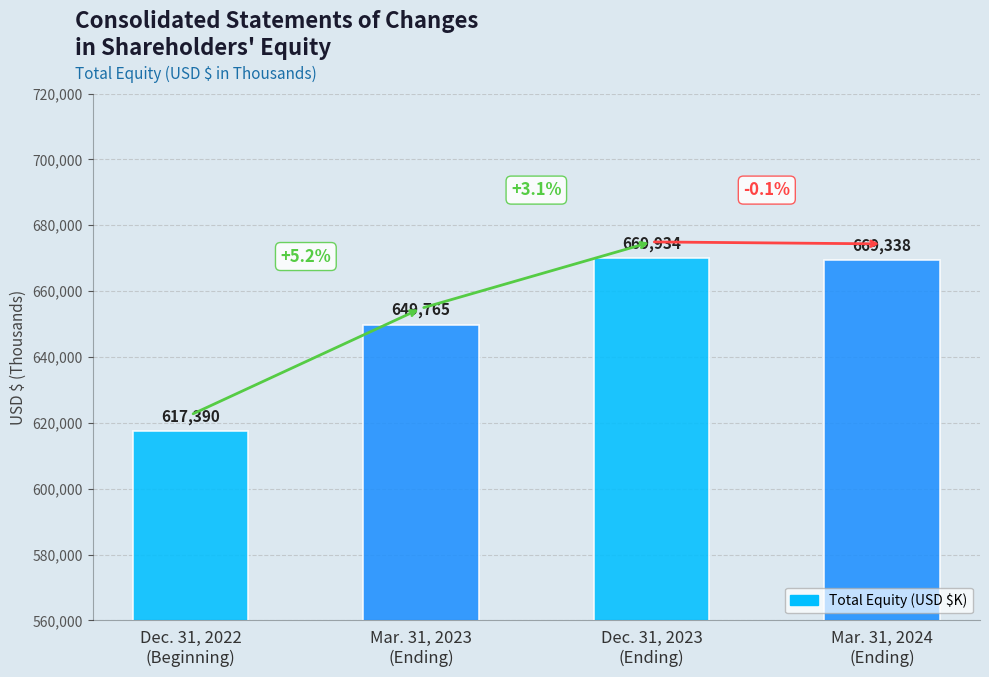

What is the sum of all values?

2606427